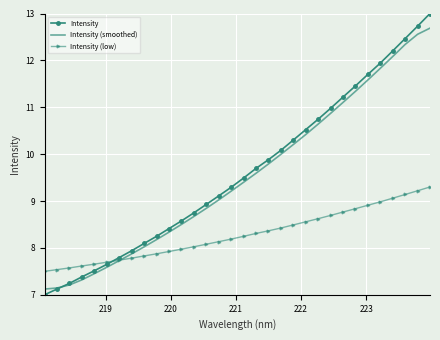

Rank the series by their maximum value, from lowest to highest.

Intensity (low), Intensity (smoothed), Intensity